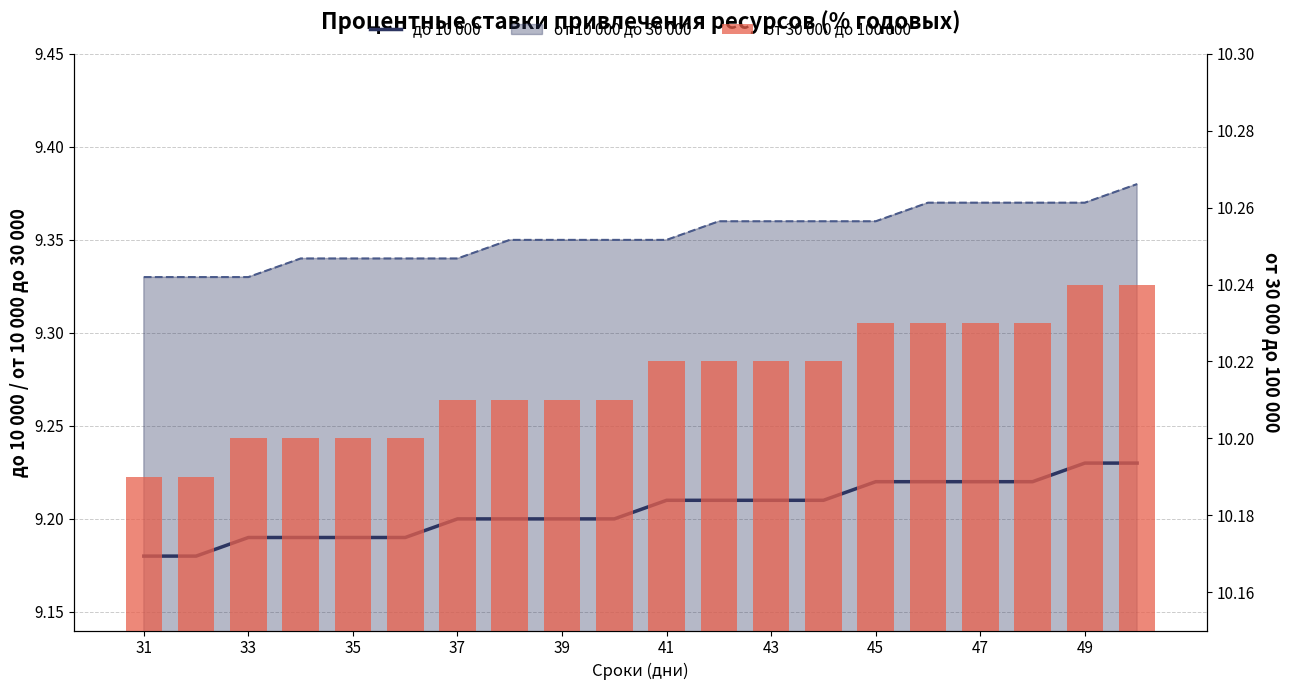

What is the difference between the highest and lowest values at 39?

1.0